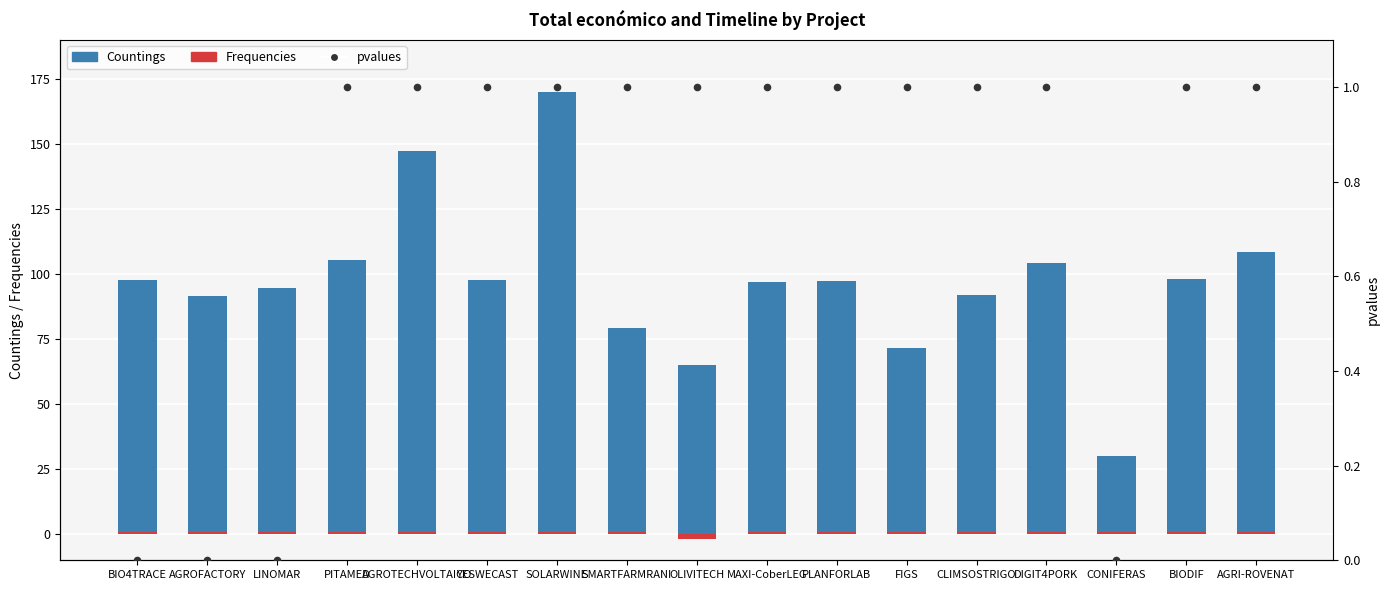

Which series reaches the maximum Y coordinate?

Countings